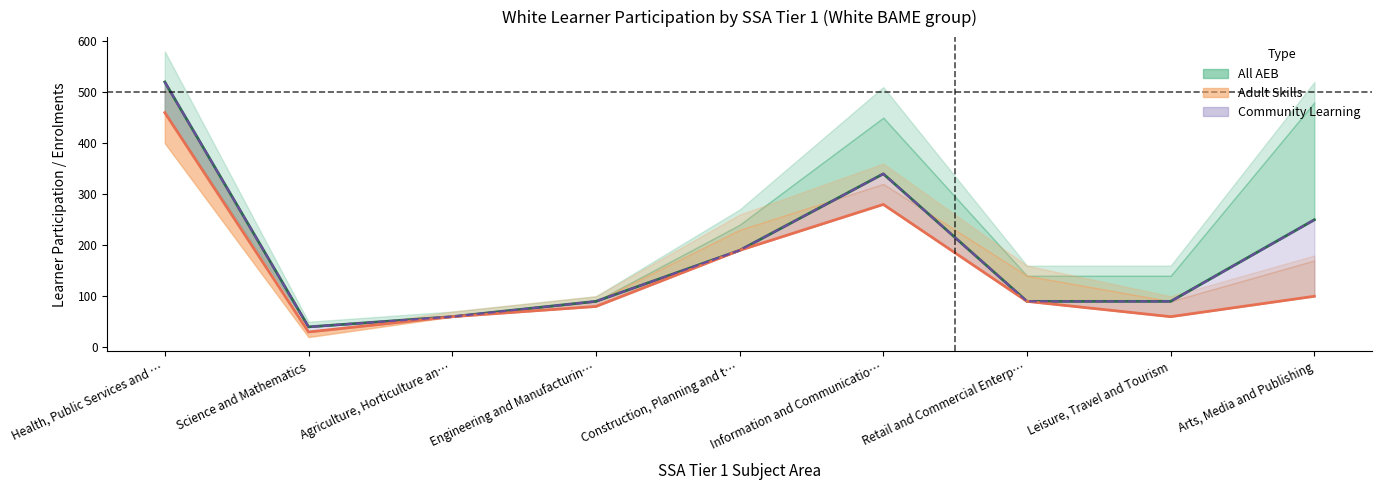

At which category does Adult Skills Learner Participation reach its first local peak?

Information and Communicatio…